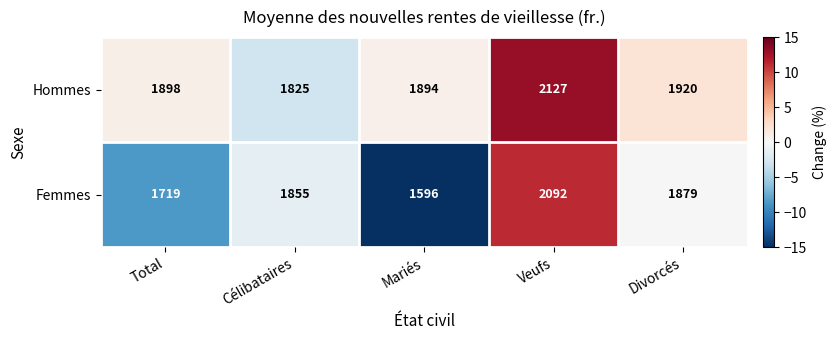

Which series has the largest range (max minus min)?

Femmes